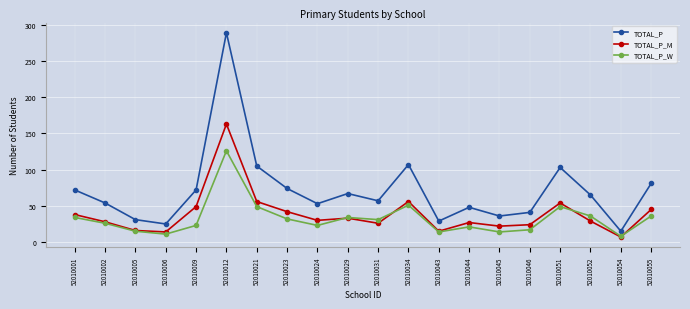

What is the sum of the TOTAL_P values at 52010001 and 52010023?

146